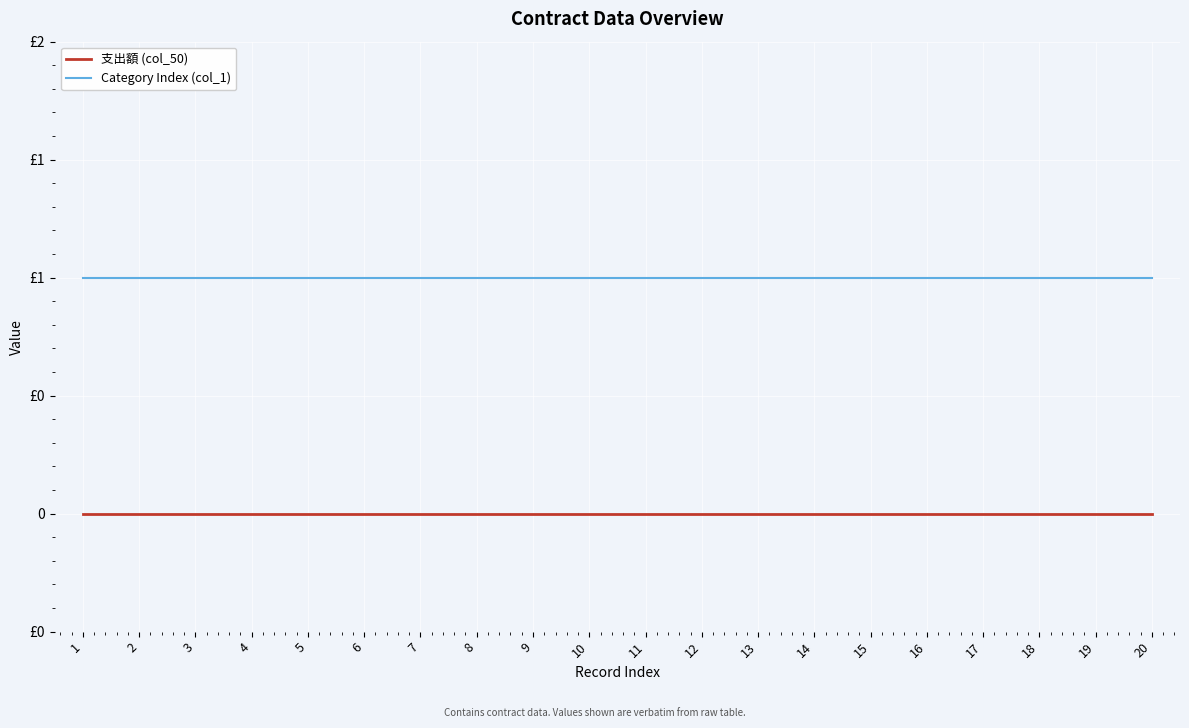

List the series in order of their overall mean, highest first.

Category Index (col_1), 支出額 (col_50)